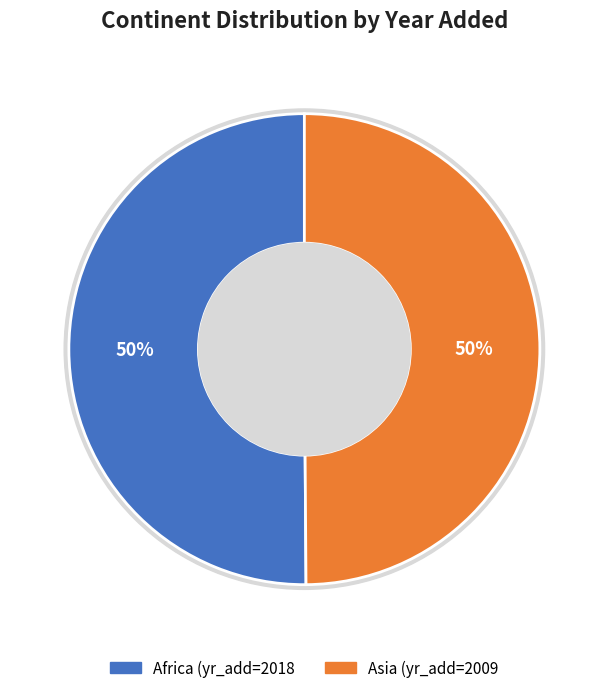

How many slices are in this pie chart?

2